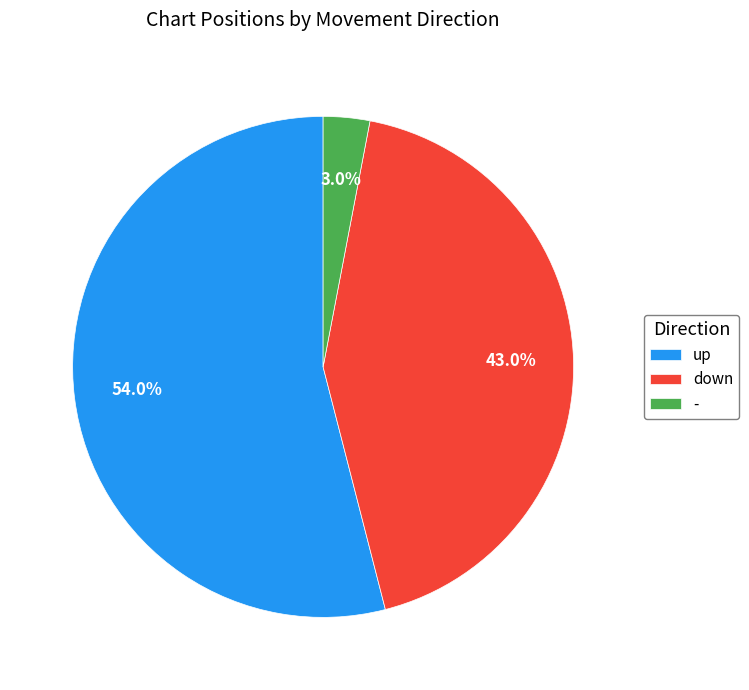

Do - and down together represent more than half of the pie?

No